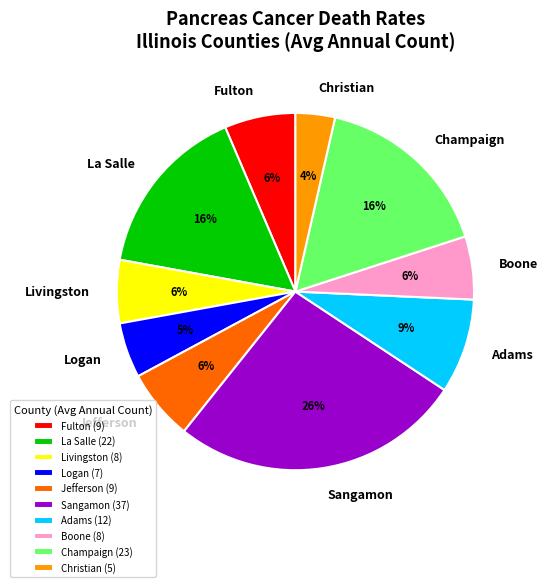

To the nearest percent, what portion does Adams represent?

9%